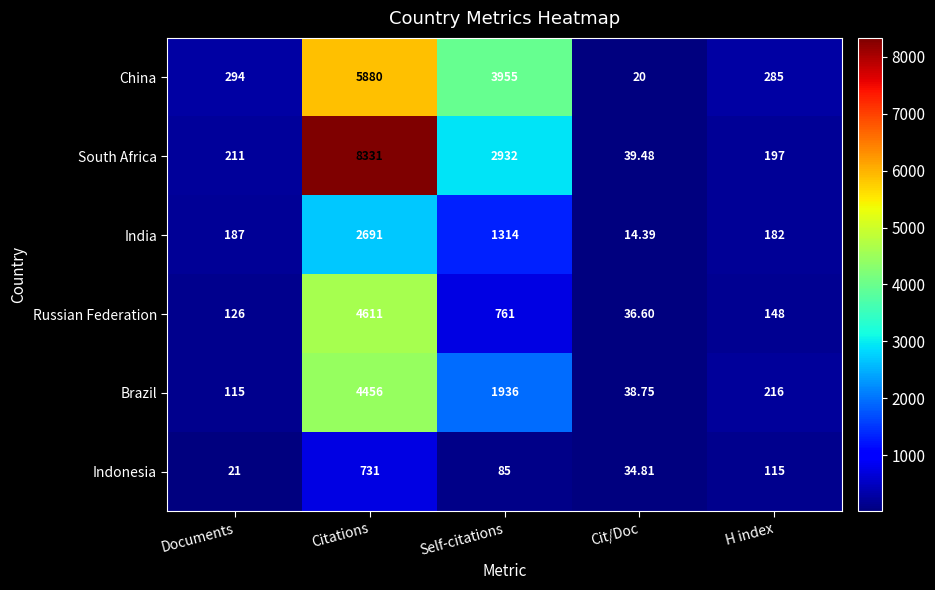

Rank the series at Documents from lowest to highest value.

Indonesia, Brazil, Russian Federation, India, South Africa, China